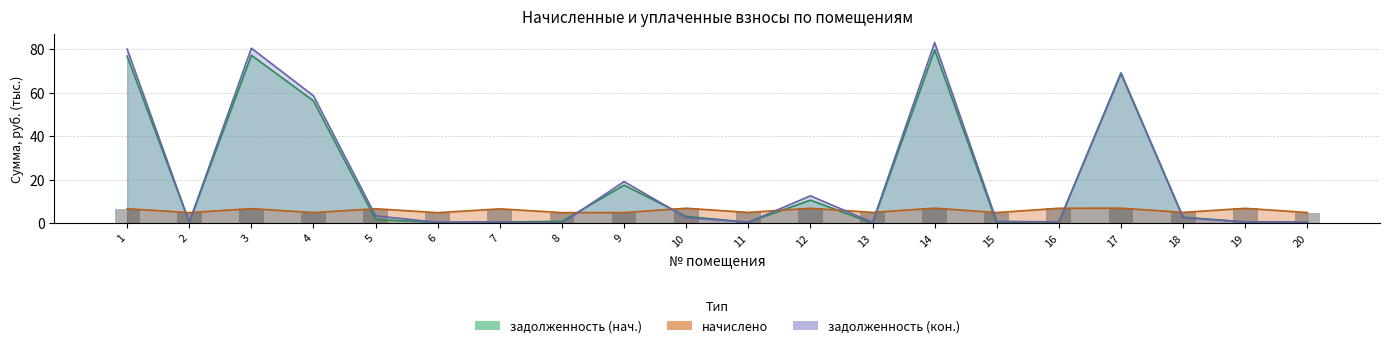

The задолженность (кон.) series shows 83.0 at 14. True or false?

True